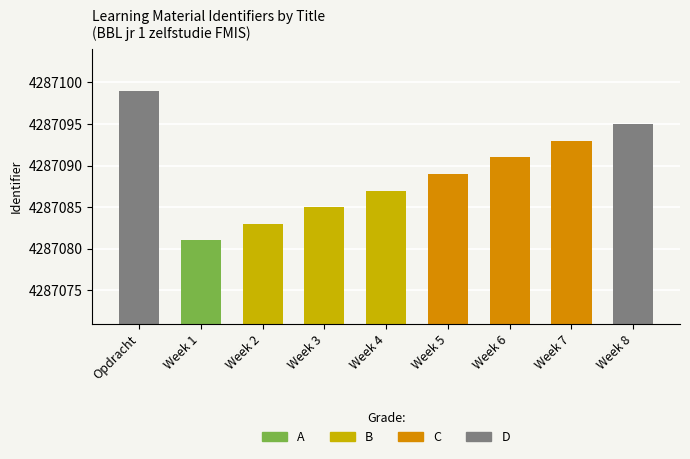

The value at Week 2 is 6992817. True or false?

False